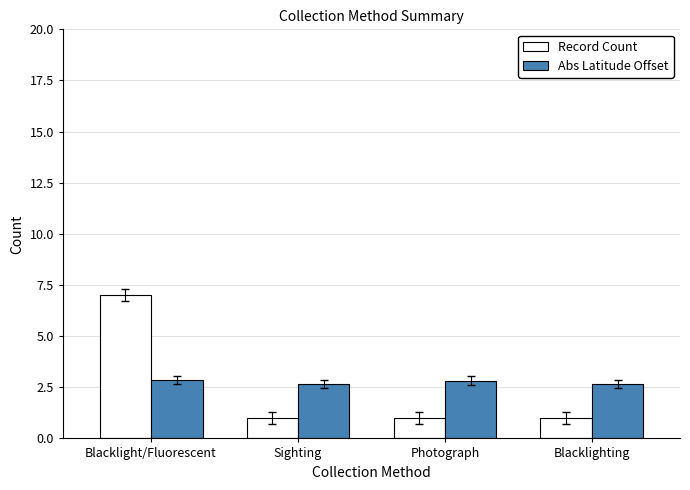

At which category is the sum across all series the highest?

Blacklight/Fluorescent